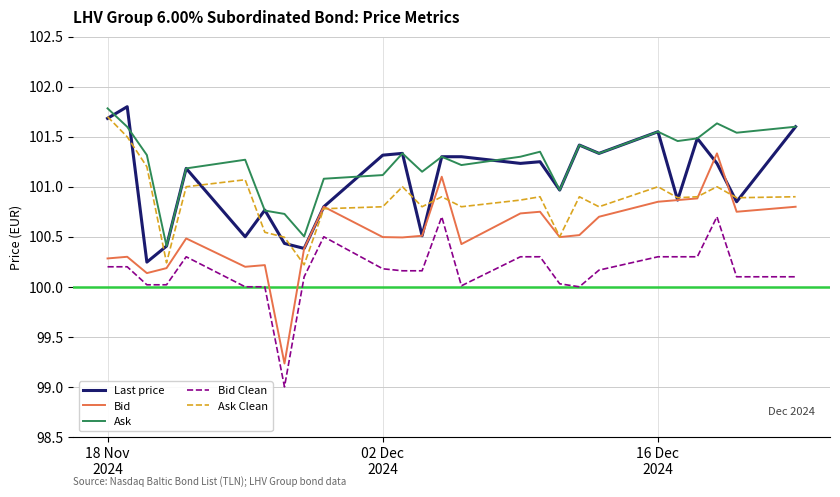

True or false: Bid and Ask cross at least once.

False